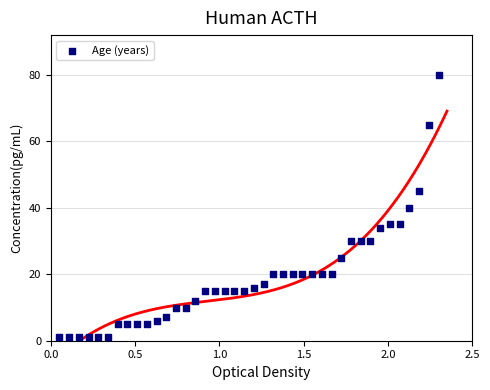

How many data points are displayed?

40